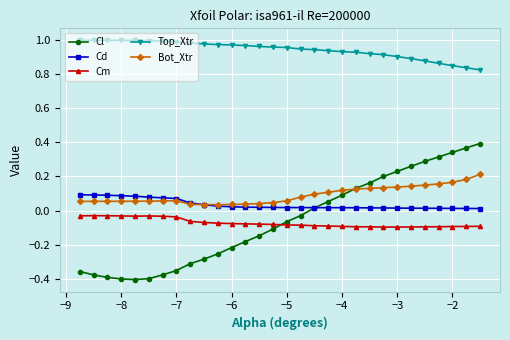

True or false: Cm and Bot_Xtr cross at least once.

False